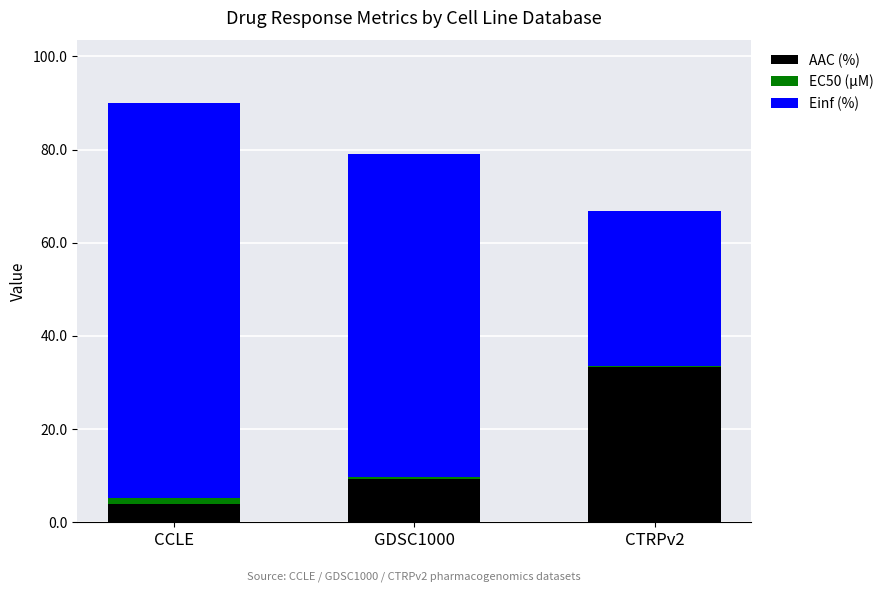

List the labels in order of AAC (%) value, largest first.

CTRPv2, GDSC1000, CCLE